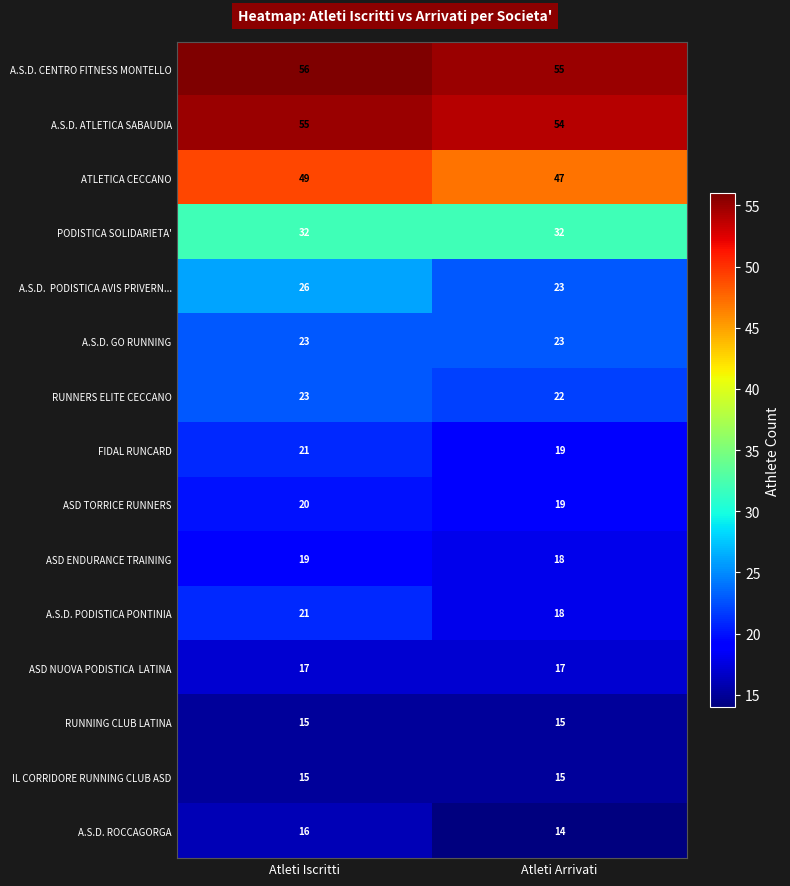

List the labels in order of ASD ENDURANCE TRAINING value, largest first.

Atleti Iscritti, Atleti Arrivati